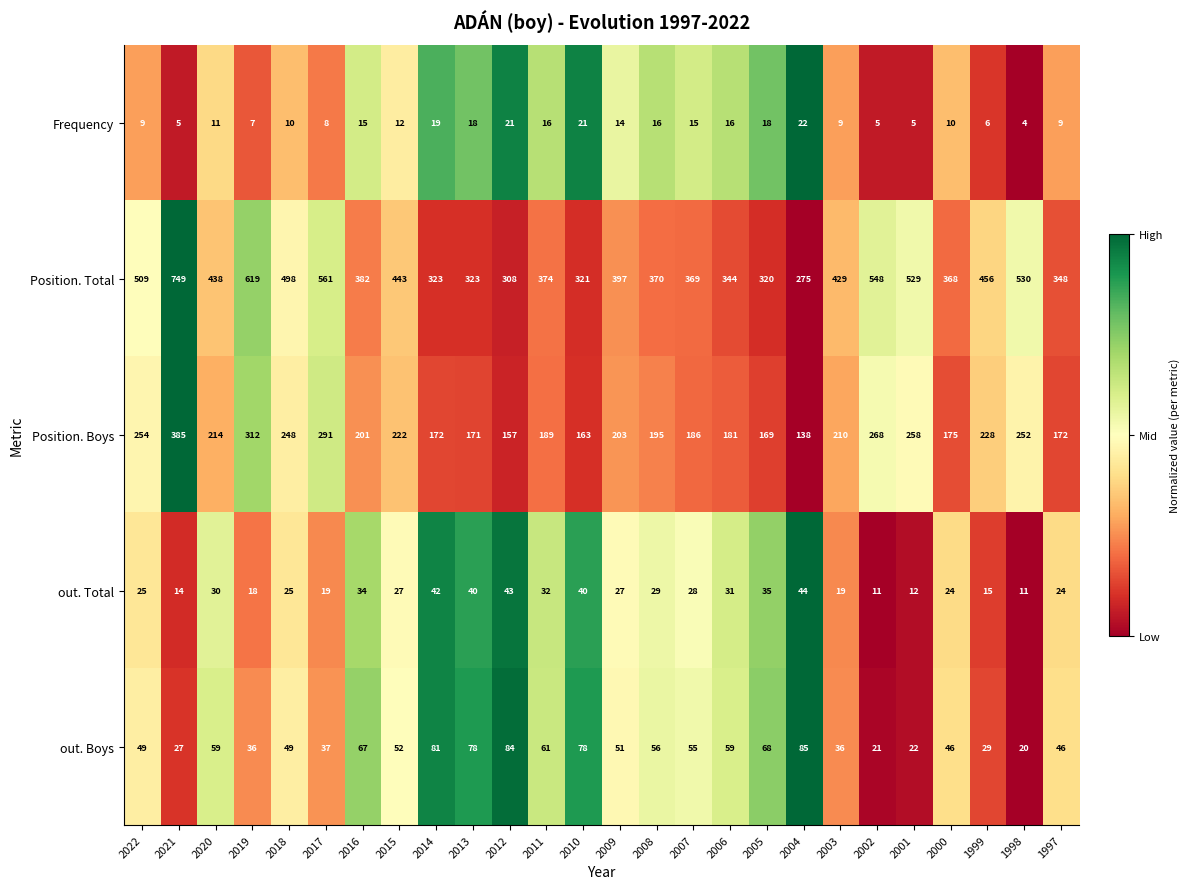

Which series has the widest spread of values?

Position. Total